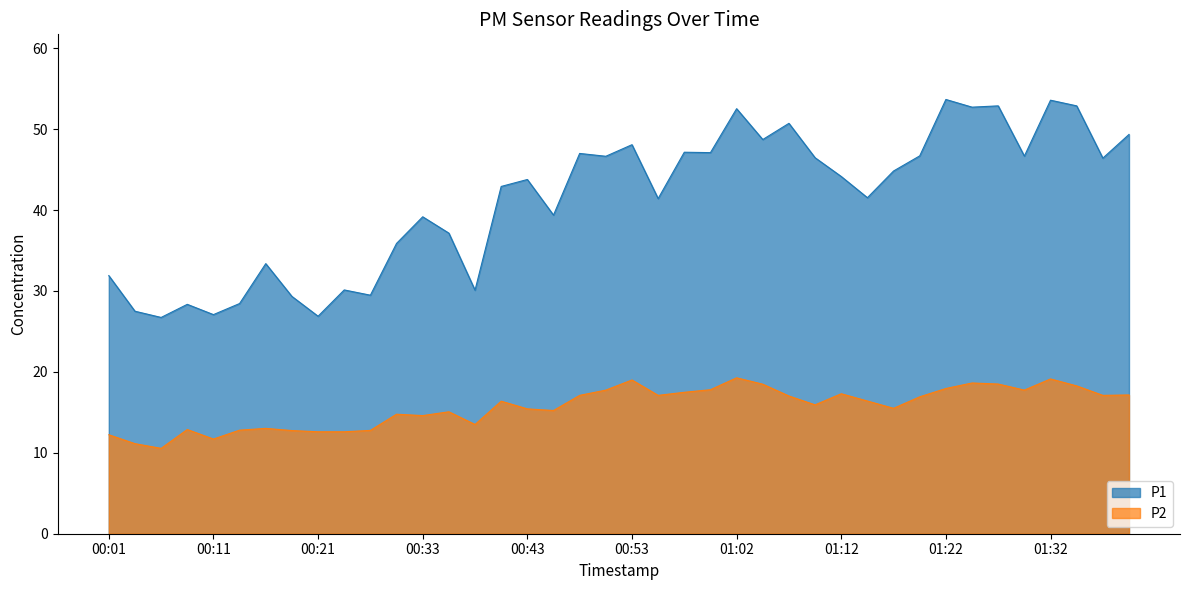

List the labels in order of P1 value, smallest first.

00:06, 00:21, 00:11, 00:04, 00:08, 00:13, 00:18, 00:26, 00:38, 00:23, 00:01, 00:16, 00:31, 00:36, 00:33, 00:45, 00:55, 01:15, 00:40, 00:43, 01:12, 01:17, 01:37, 01:10, 00:50, 01:29, 01:20, 00:48, 01:00, 00:58, 00:53, 01:05, 01:39, 01:07, 01:02, 01:24, 01:27, 01:34, 01:32, 01:22